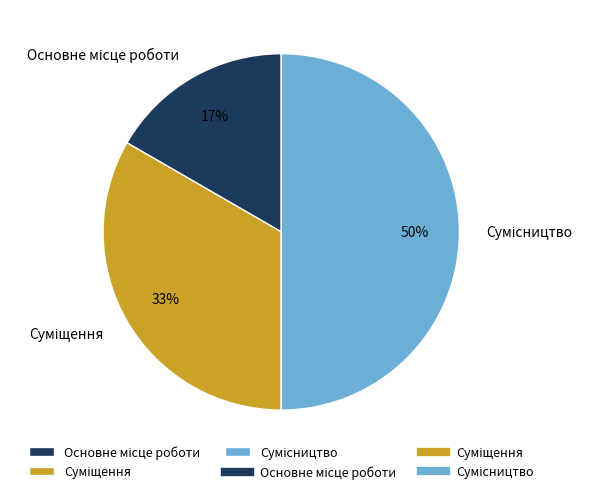

To the nearest percent, what is the average slice percentage?

33%